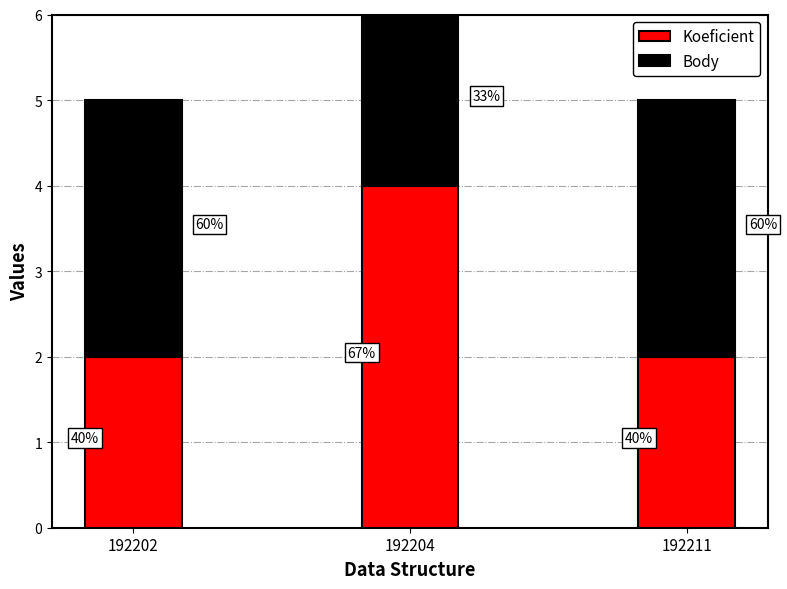

Are the bars grouped side by side (vs. stacked)?

No